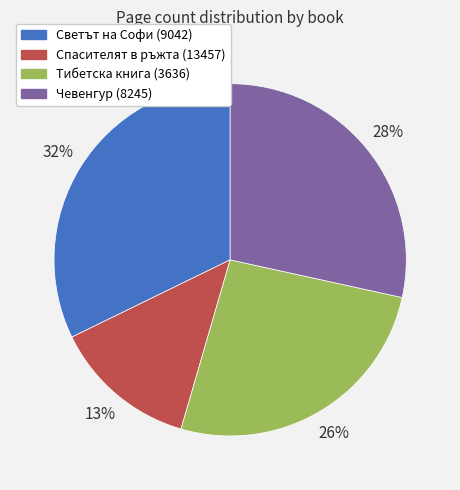

Between Светът на Софи (9042) and Чевенгур (8245), which is larger?

Светът на Софи (9042)